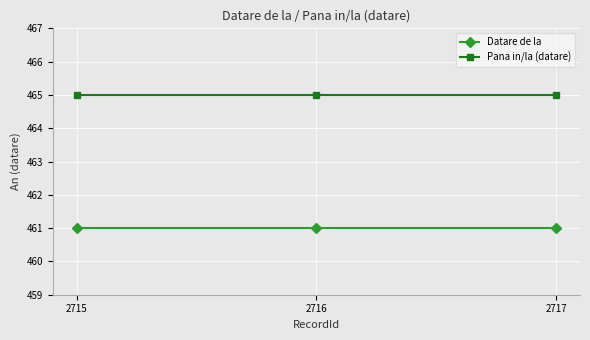

What is the minimum value for Pana in/la (datare)?

465